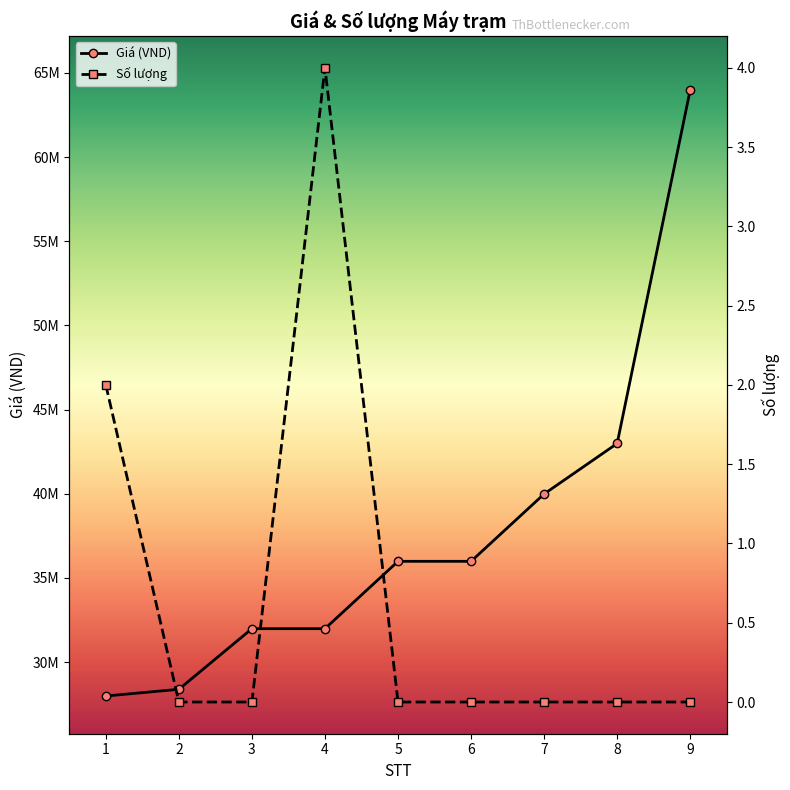

Rank the series at 3 from highest to lowest value.

Giá (VND), Số lượng